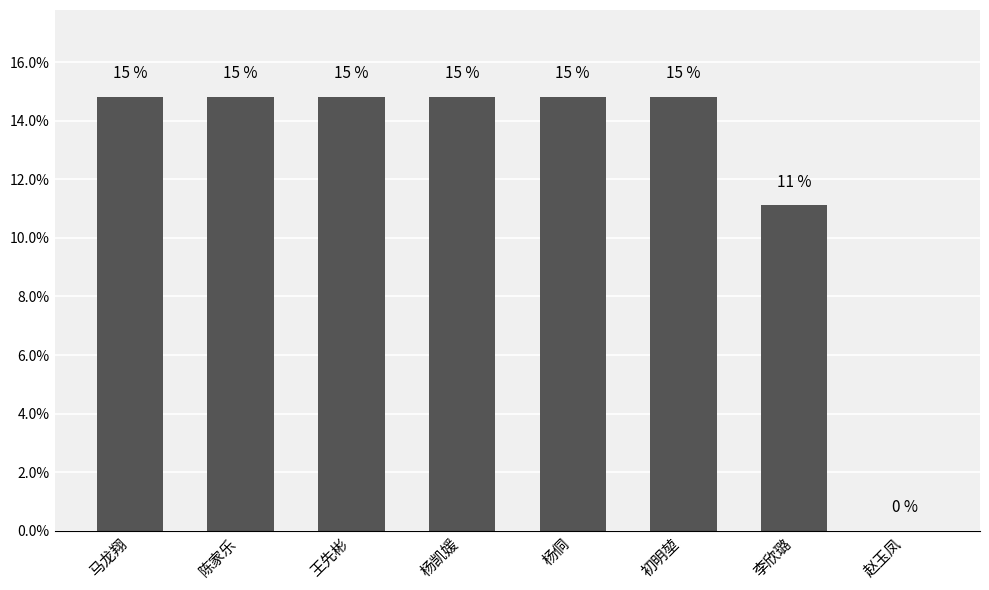

What is the difference between the maximum and second lowest values?

3.7